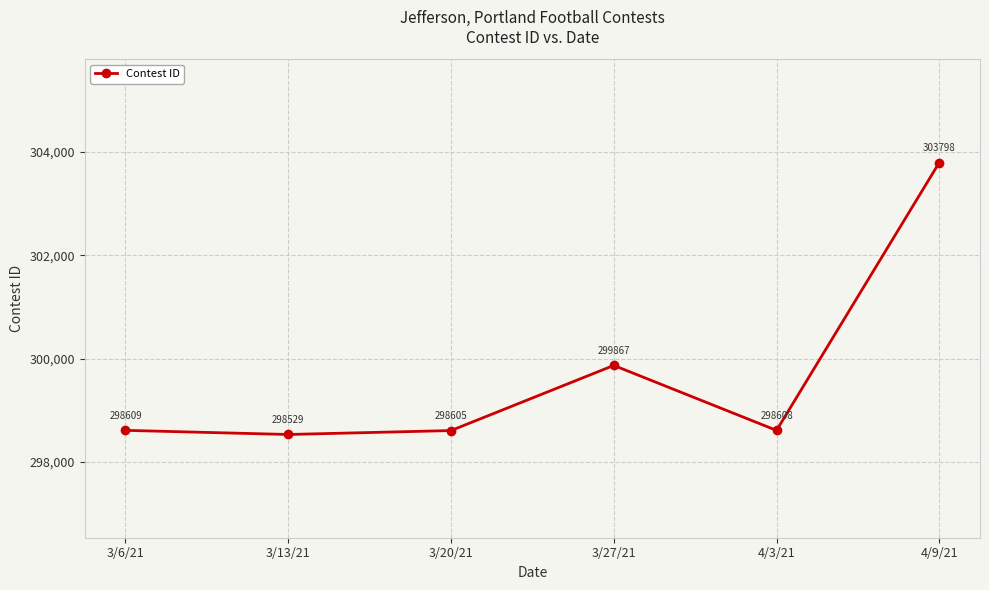

What is the difference between the values at 3/27/21 and 3/6/21?

1258